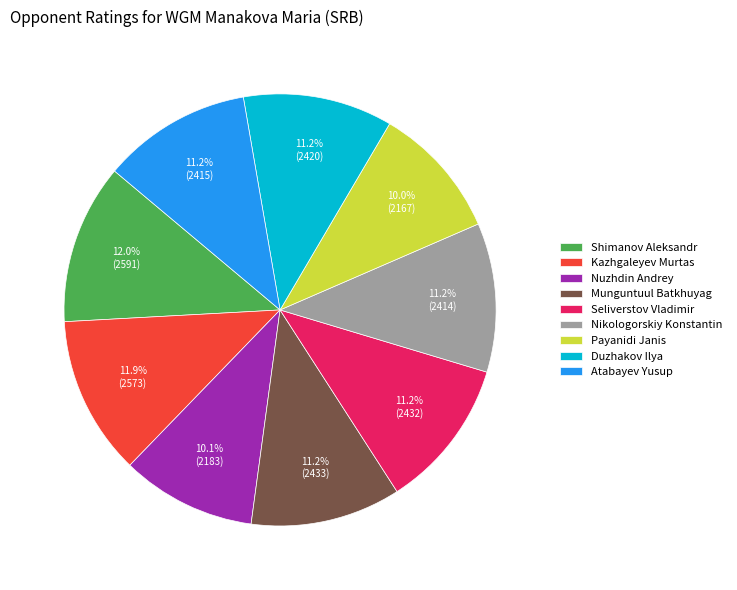

What is the ratio of the value at Nikologorskiy Konstantin to the value at Nuzhdin Andrey?

1.1